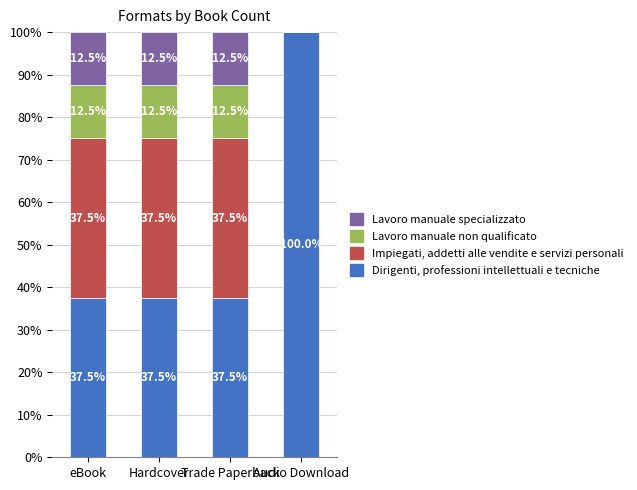

Are the bars horizontal?

No